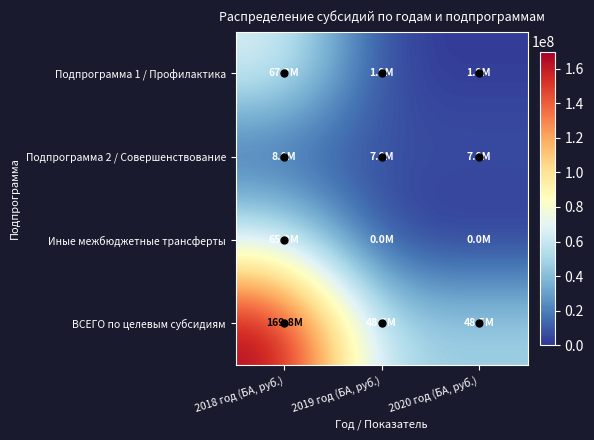

What is the total value across all series at 2020 год (БА, руб.)?

58245300